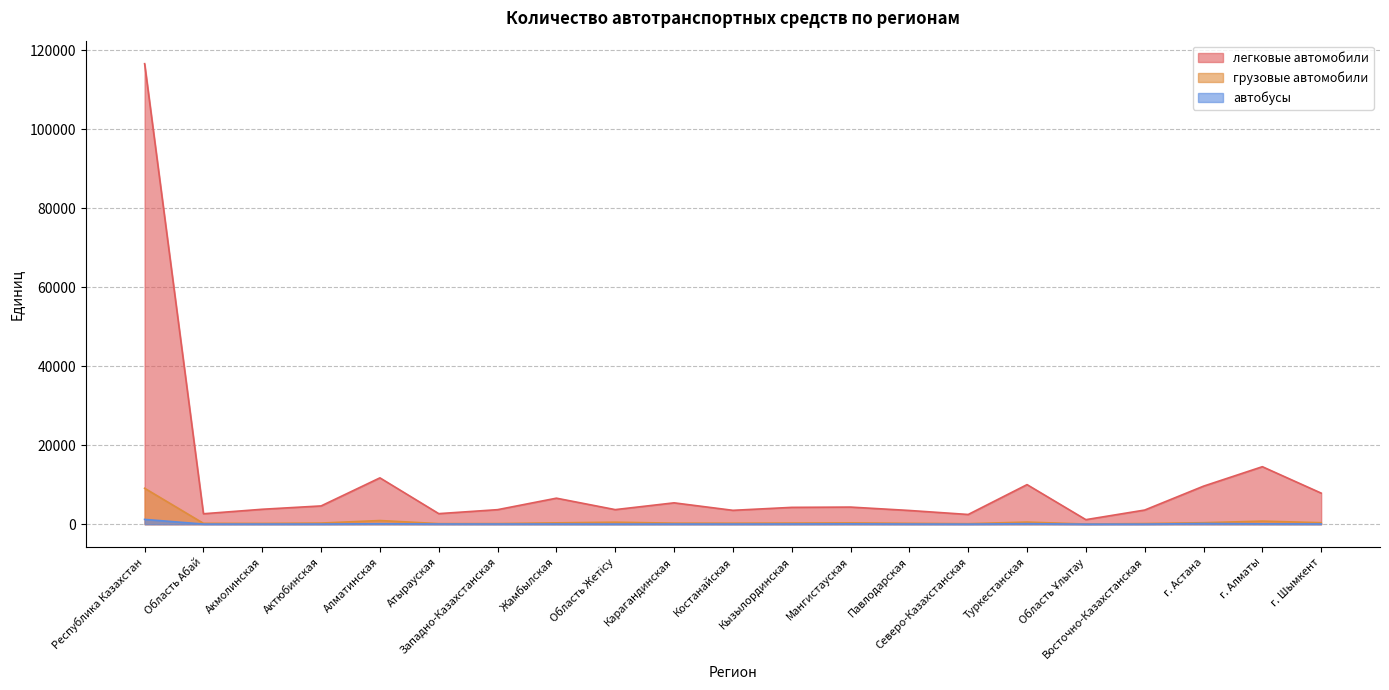

Reading left to right, list all the values displayed in this chart.

легковые автомобили: 116611	2643	3780	4626	11734	2673	3679	6588	3692	5409	3512	4261	4332	3474	2461	10021	1150	3582	9634	14560	7868
грузовые автомобили: 9101	219	196	284	927	146	158	340	505	263	251	283	326	219	131	535	42	165	376	775	378
автобусы: 1215	33	32	39	112	52	43	46	23	39	33	50	81	39	19	129	10	22	167	85	57